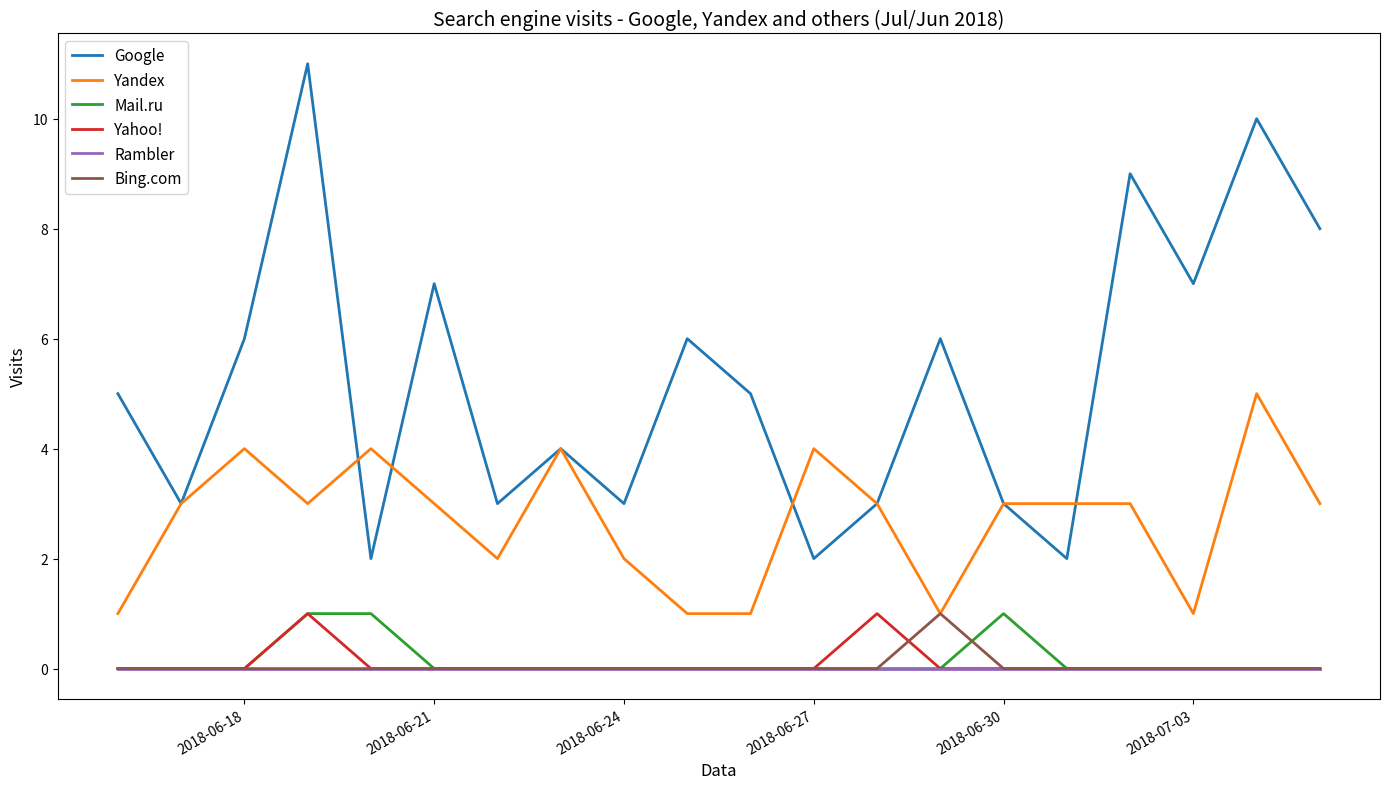

True or false: Yandex and Rambler intersect in this chart.

False